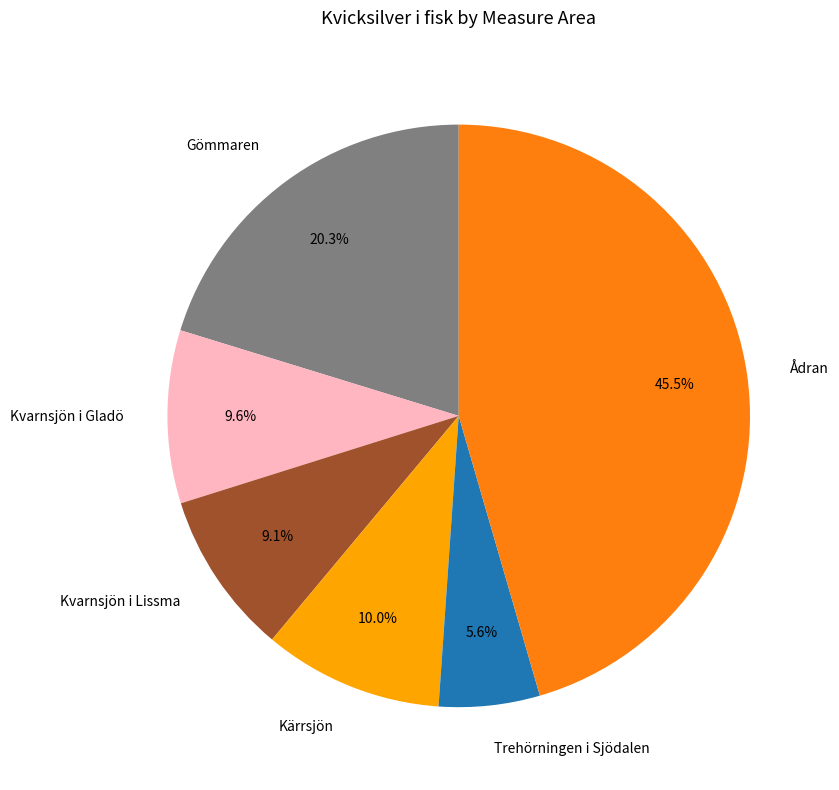

Is there a majority slice in this chart?

No